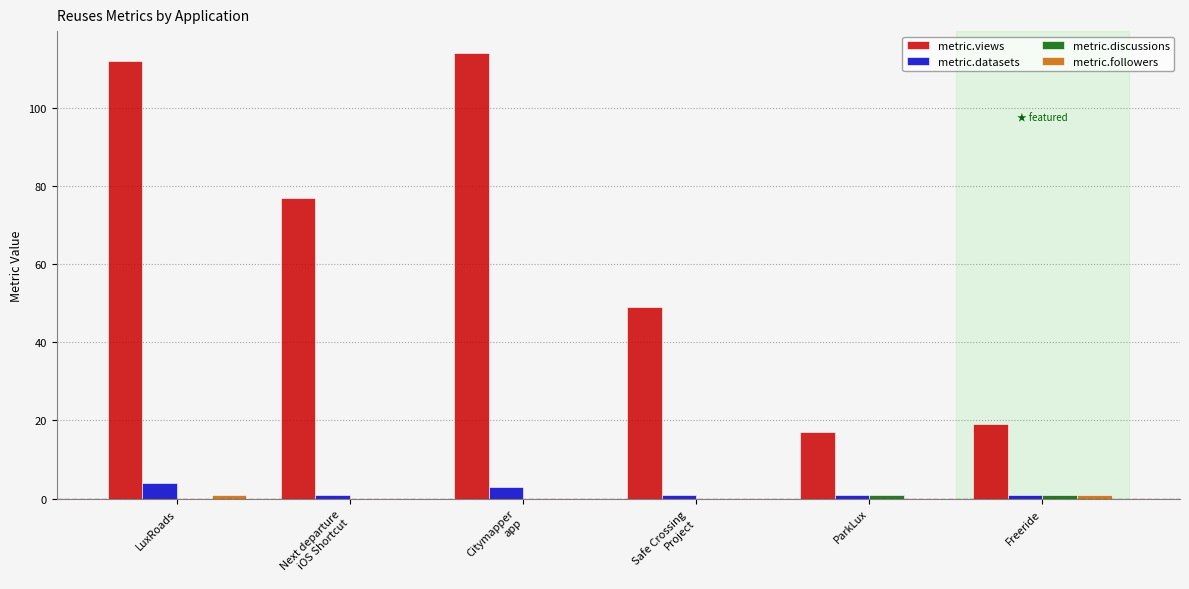

What is the greatest value displayed?

114